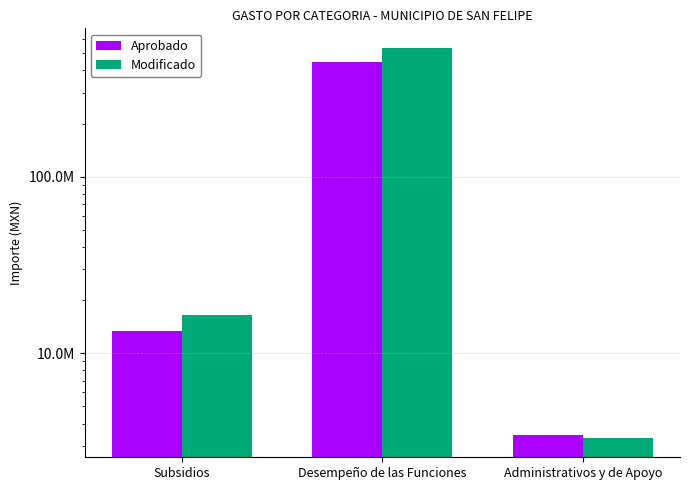

What is the label of the 3rd bar from the left?

Administrativos y de Apoyo